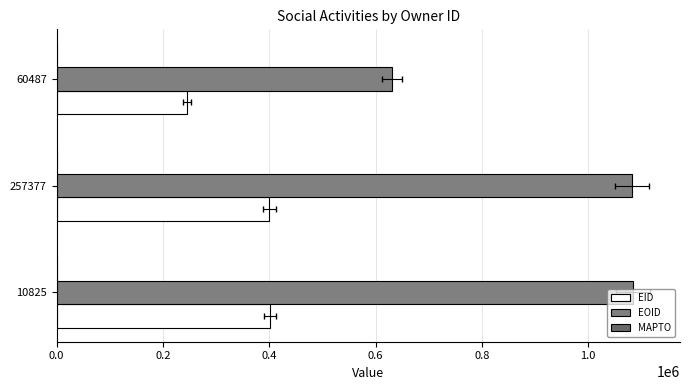

At how many categories does at least one series exceed 362110?

3